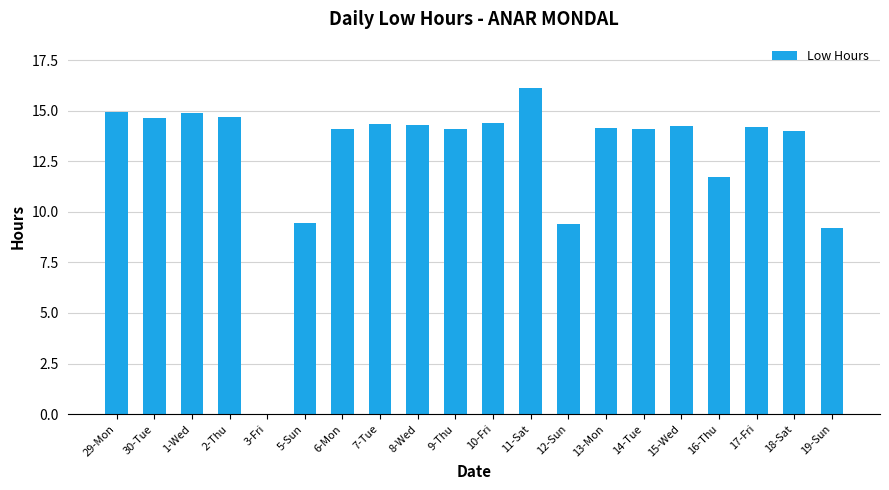

How many data points does each series have?

20